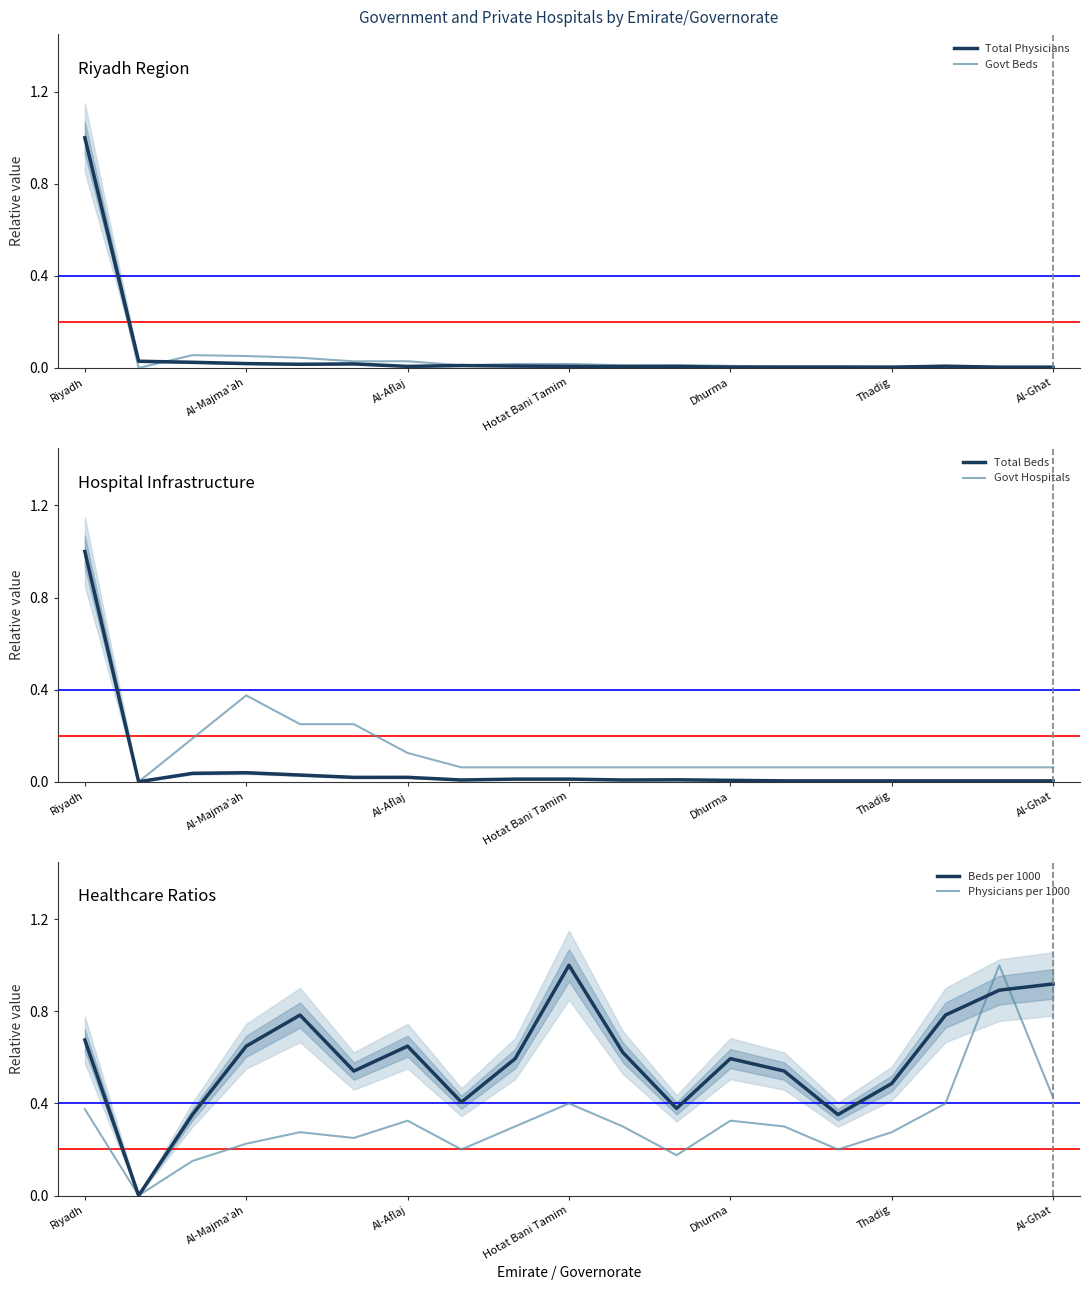

What are all the series names shown in the legend?

Total Physicians, Govt Beds, Total Beds, Govt Hospitals, Beds per 1000, Physicians per 1000